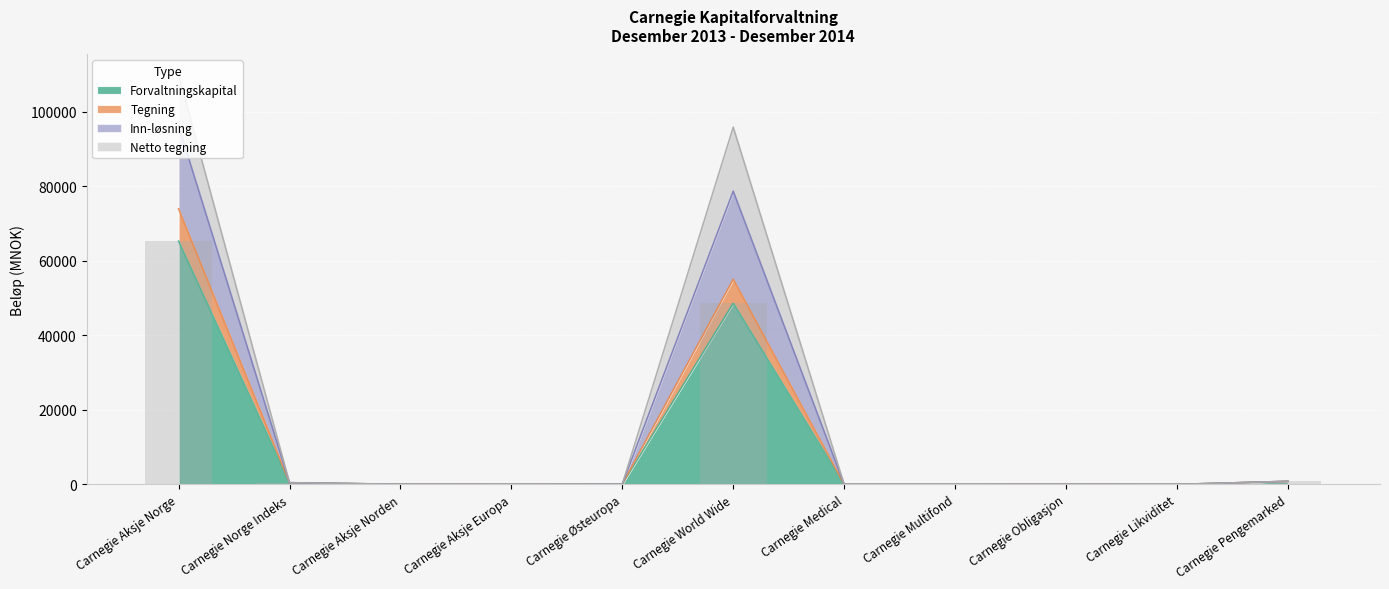

At how many categories does at least one series exceed 1885?

2